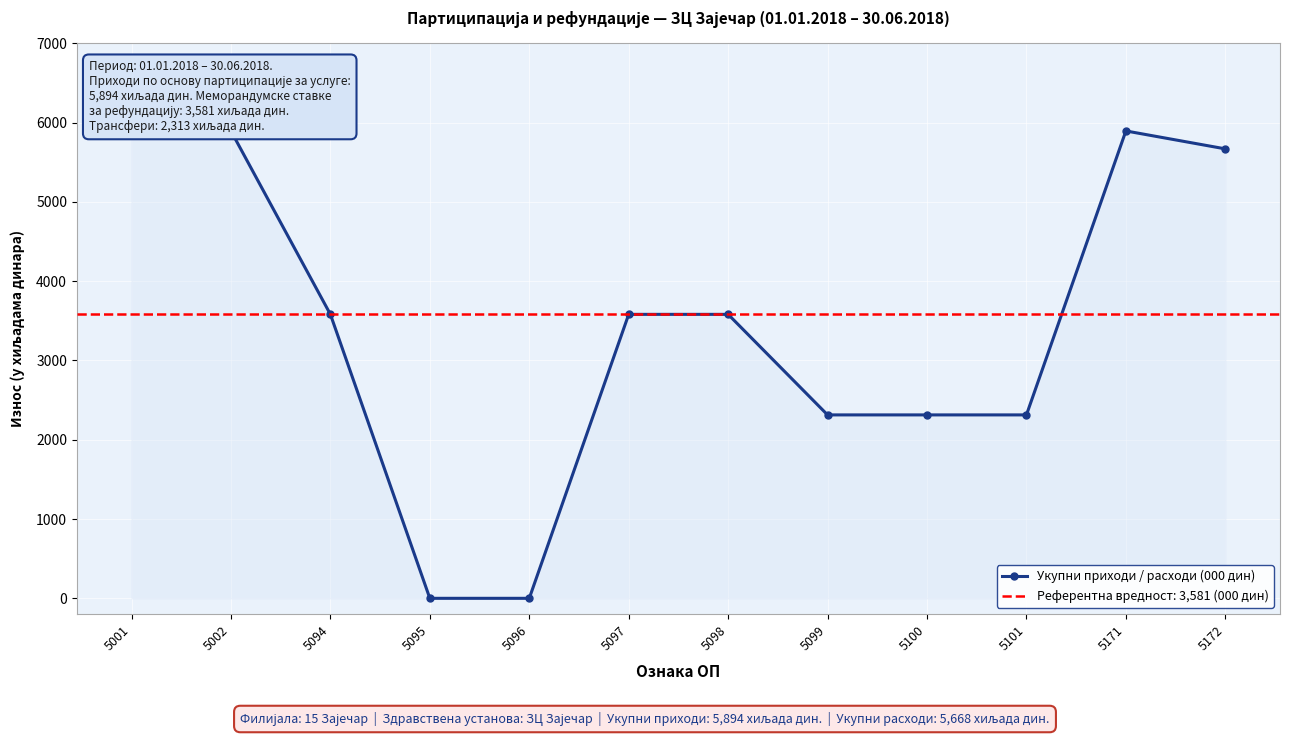

What is the greatest value displayed?

5894